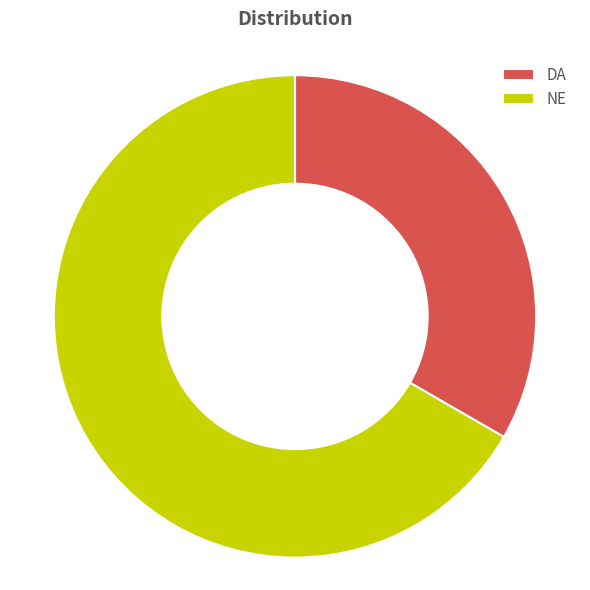

What is the majority slice?

NE